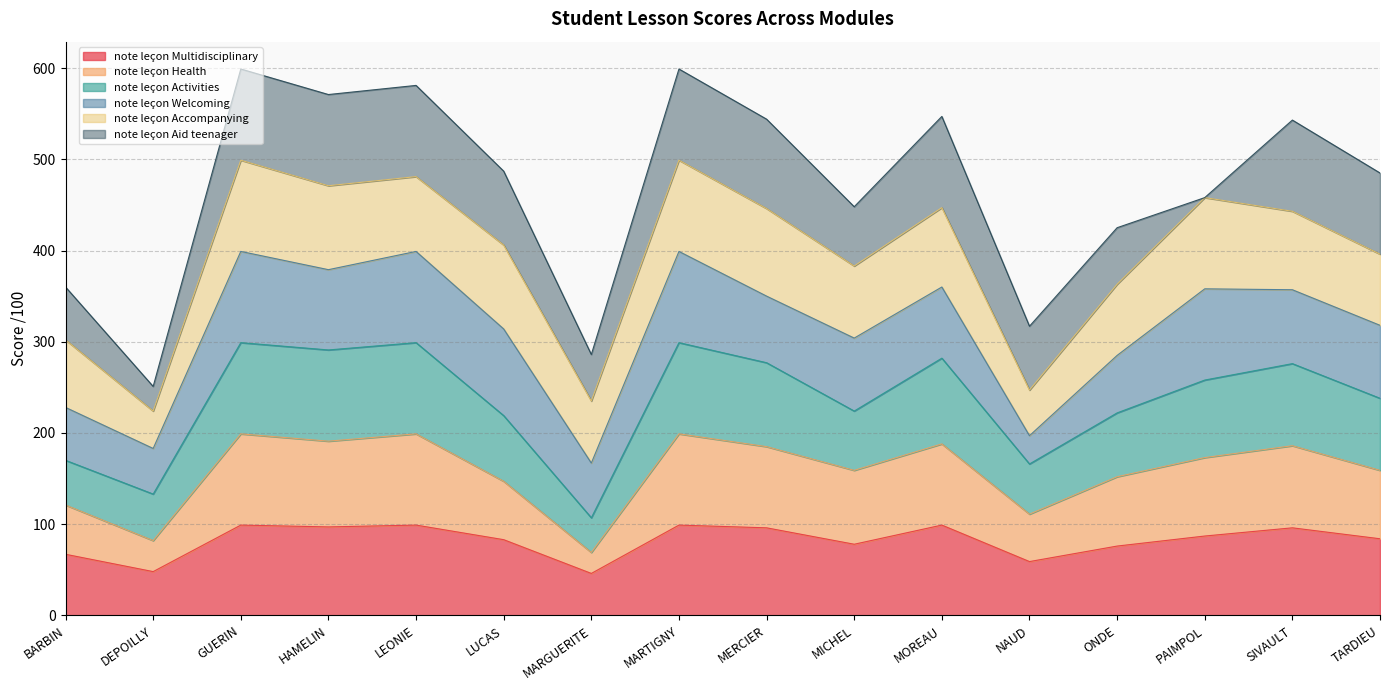

What is the total value across all series at GUERIN?

599